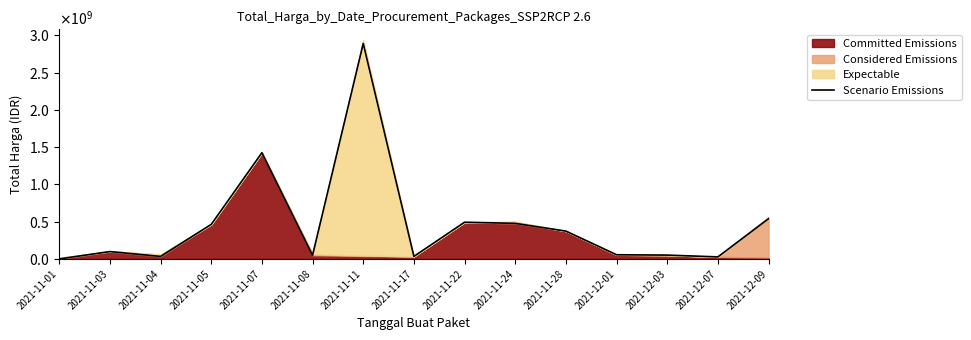

The value at 2021-12-07 is 18114241. True or false?

False